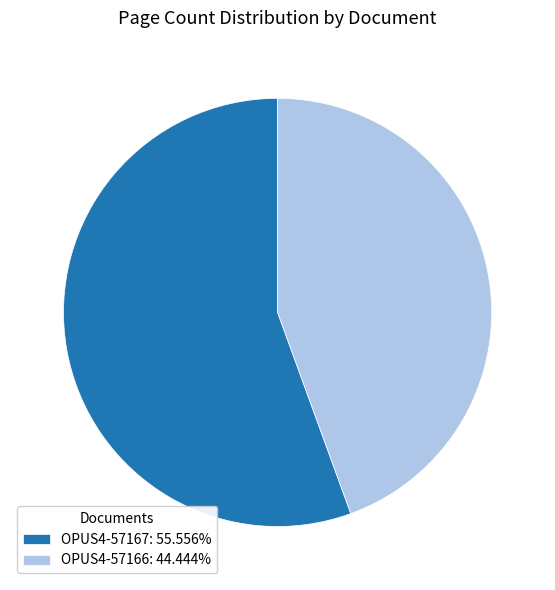

Does any single category account for the majority?

Yes